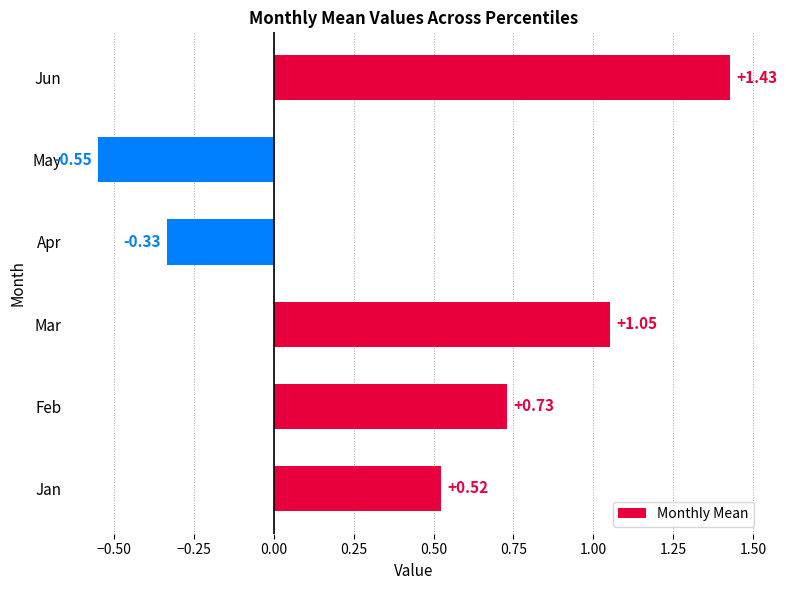

At which category does the chart reach its peak across all series?

Jun